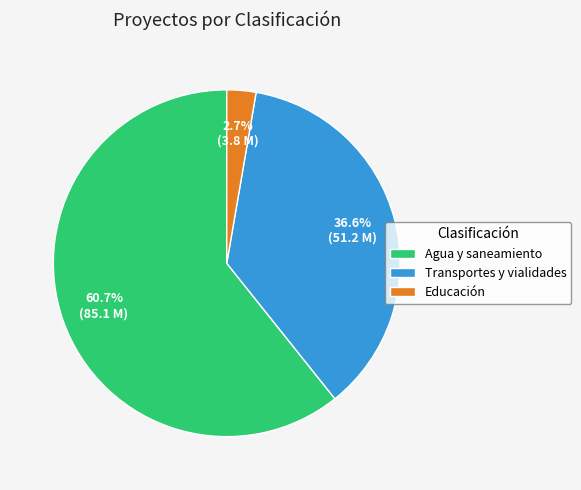

Rank the categories by value from lowest to highest.

Educación, Transportes y vialidades, Agua y saneamiento